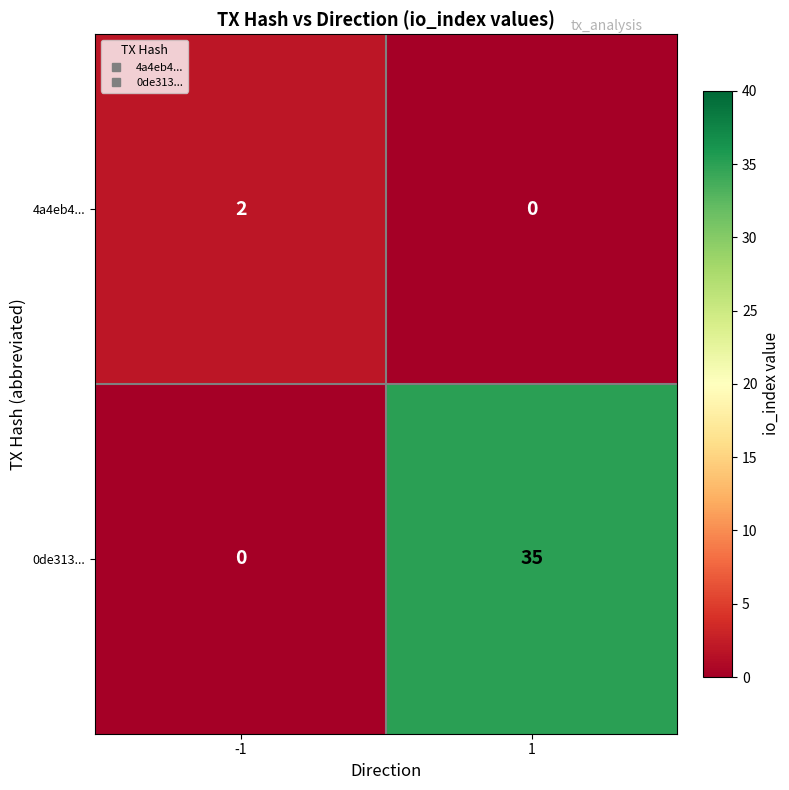

Reading left to right, transcribe all the data shown in this chart.

4a4eb4...: 2	0
0de313...: 0	35